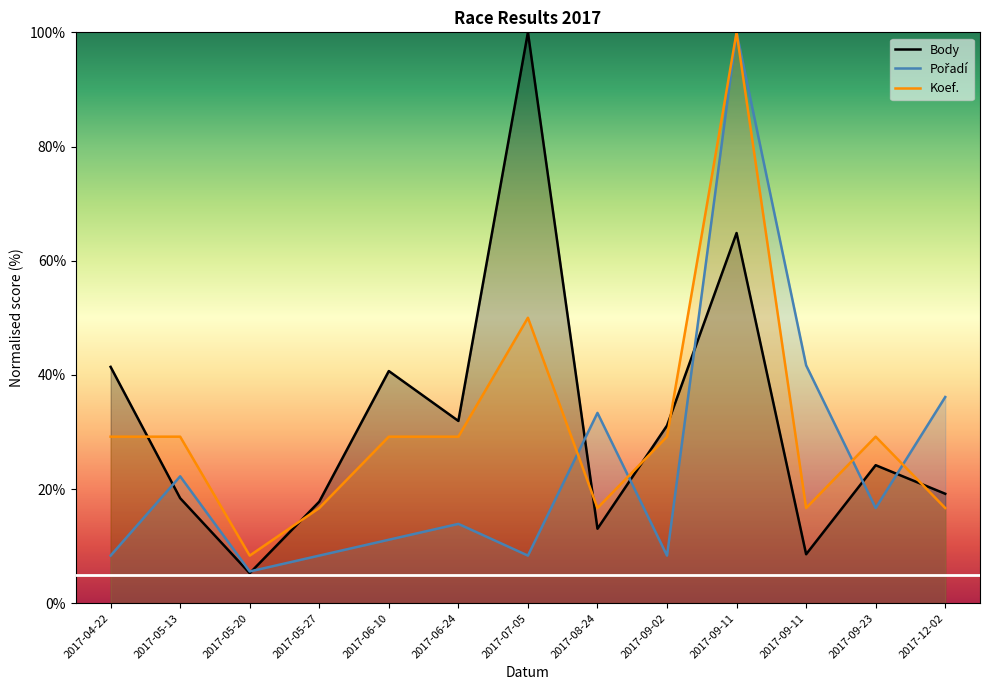

Which has a higher value, 2017-09-11 or 2017-09-11?

2017-09-11